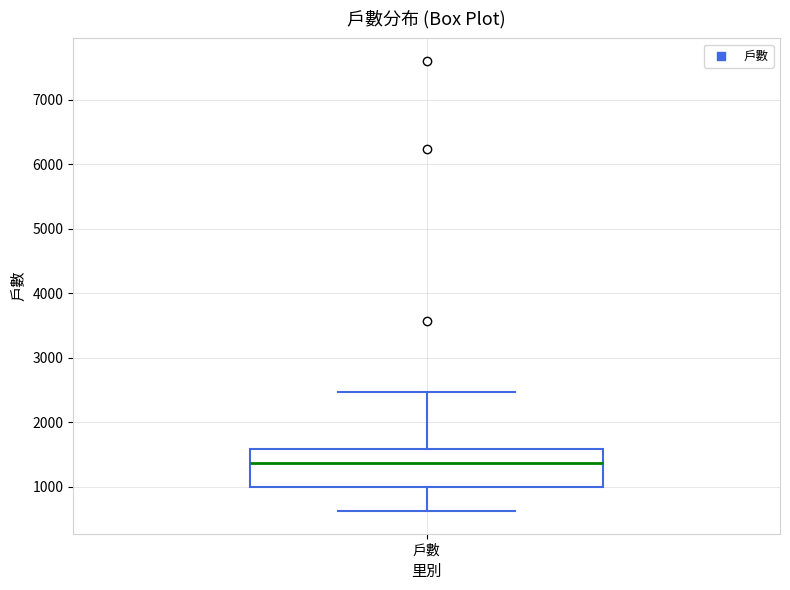

Read this box plot against the y-axis: the position of the median line, the range covered by the box, and the ends of both whiskers. The values are not printed on the chart, so give them approximately, as read against the axis.

median 1400, box 1000 to 1600, whiskers 600 to 2500